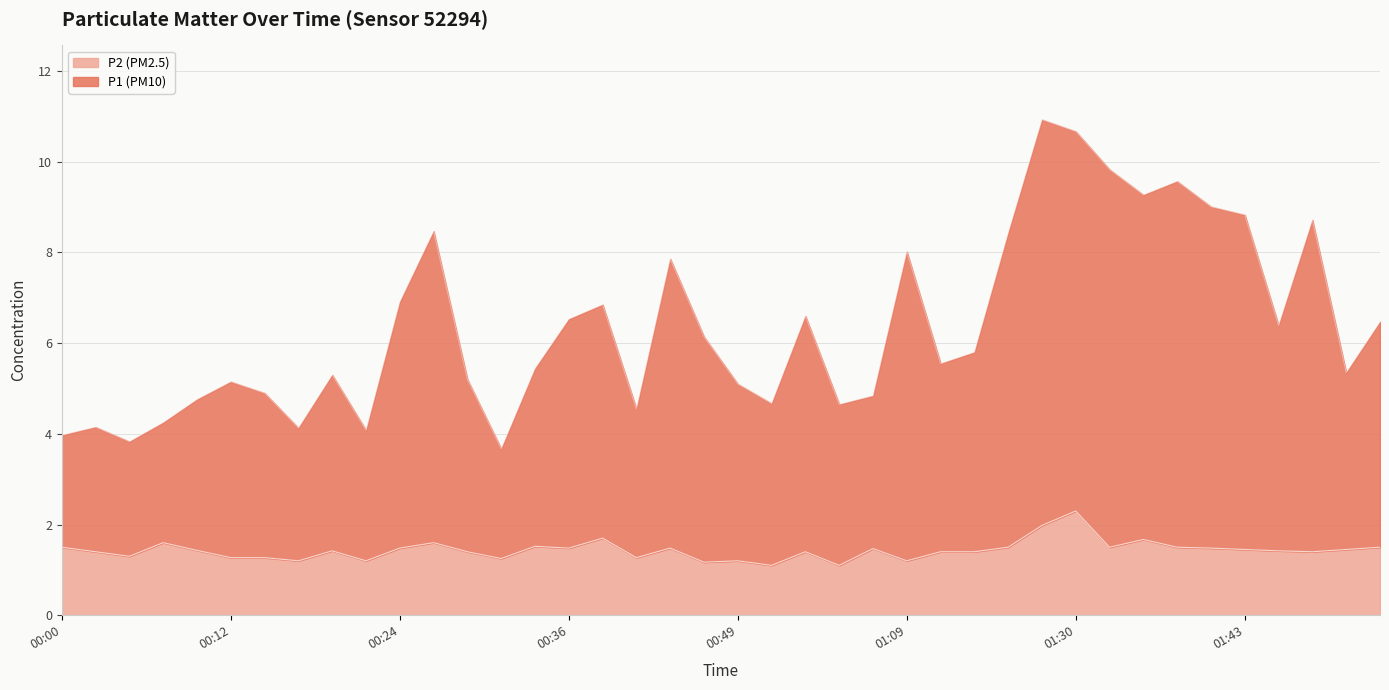

Which series has the largest total across all categories?

P1